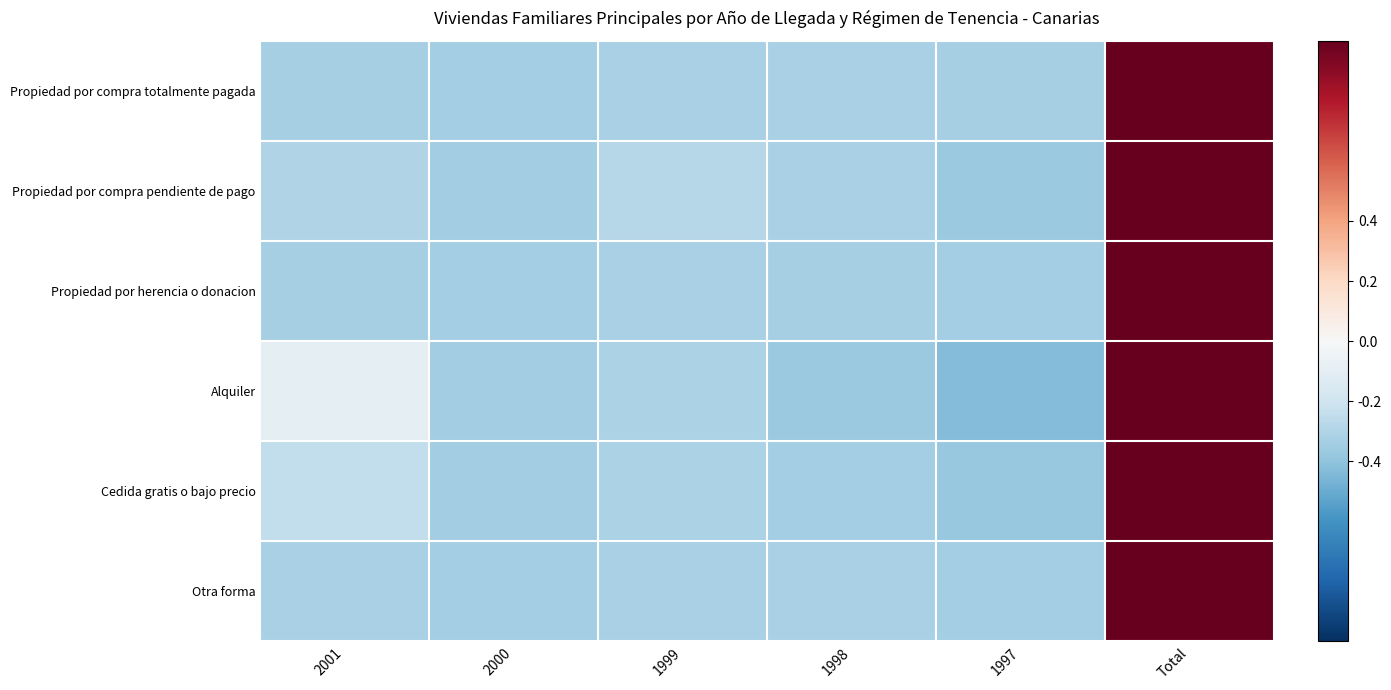

At how many categories does at least one series exceed 1?

1